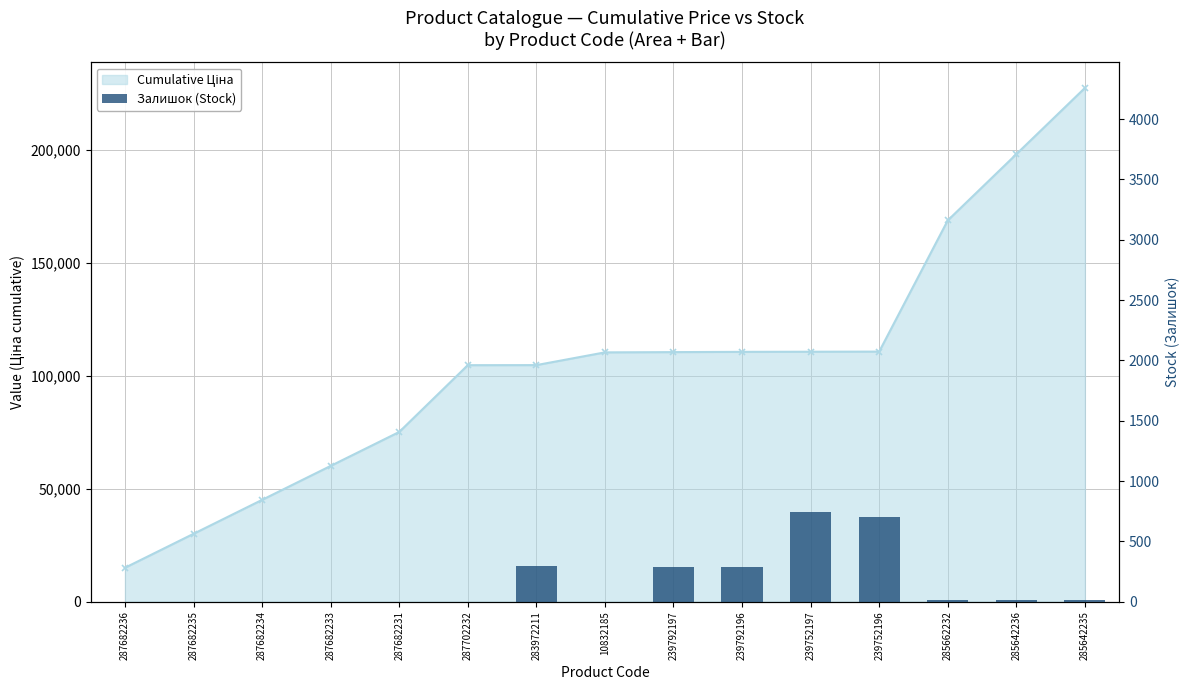

How many data points are above 11?

7